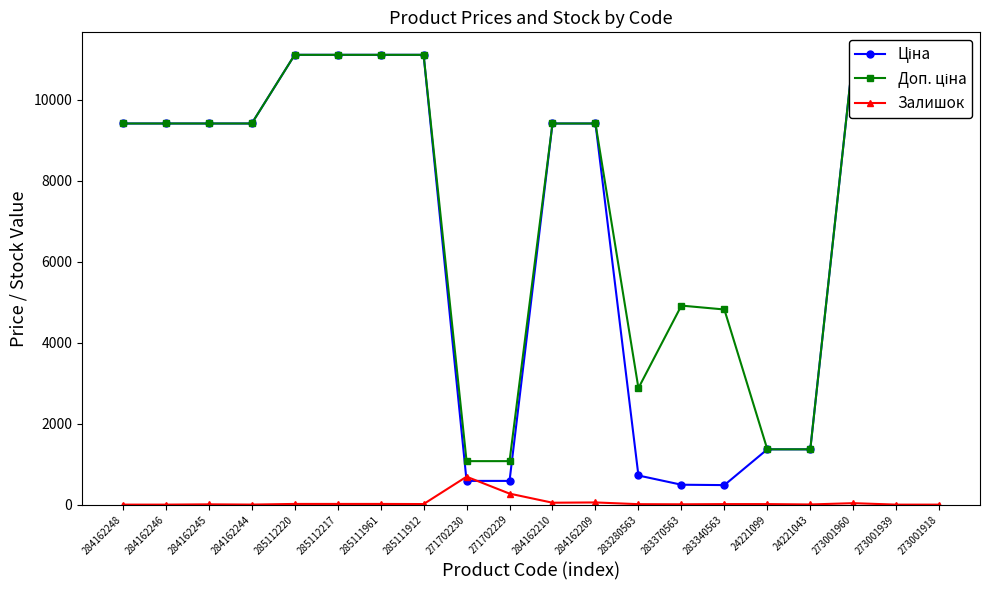

Reading left to right, extract all data points from this chart.

Ціна: 284162248=9416.9	284162246=9416.9	284162245=9416.9	284162244=9416.9	285112220=11113.6	285112217=11113.6	285111961=11113.6	285111912=11113.6	271702230=586.0	271702229=586.0	284162210=9416.9	284162209=9416.9	283280563=719.6	283370563=491.7	283340563=482.1	24221099=1366.3	24221043=1366.3	273001960=11113.6	273001939=11113.6	273001918=11113.6
Доп. ціна: 284162248=9416.9	284162246=9416.9	284162245=9416.9	284162244=9416.9	285112220=11113.6	285112217=11113.6	285111961=11113.6	285111912=11113.6	271702230=1074.5	271702229=1074.5	284162210=9416.9	284162209=9416.9	283280563=2878.5	283370563=4917.4	283340563=4821.4	24221099=1366.0	24221043=1366.0	273001960=11113.6	273001939=11113.6	273001918=11113.6
Залишок: 284162248=0.0	284162246=0.0	284162245=7.0	284162244=1.0	285112220=17.0	285112217=17.0	285111961=17.0	285111912=14.0	271702230=690.0	271702229=272.0	284162210=47.0	284162209=54.0	283280563=11.0	283370563=8.0	283340563=13.0	24221099=13.0	24221043=4.0	273001960=36.0	273001939=0.0	273001918=0.0